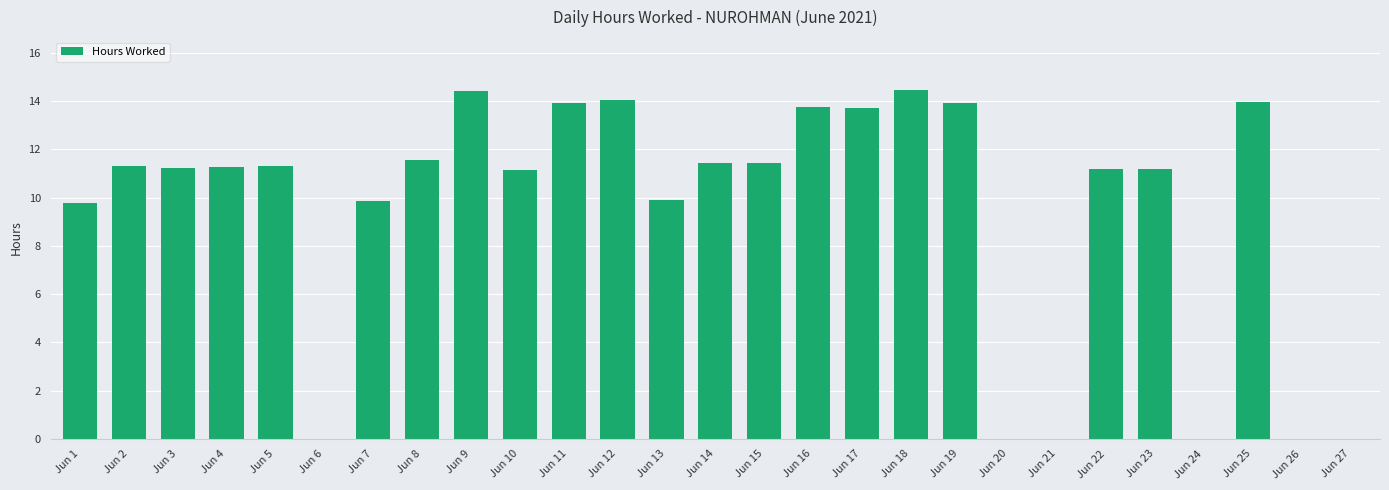

What is the change in value from Jun 1 to Jun 27?

-9.8